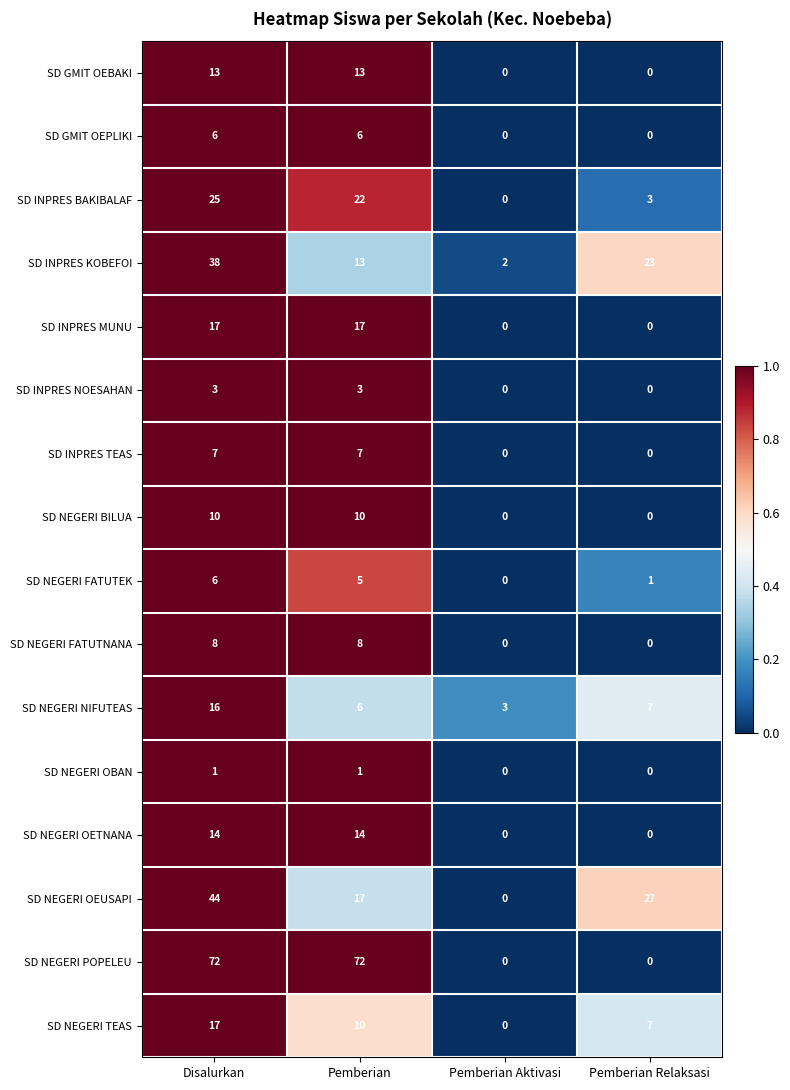

Between Disalurkan and Pemberian Aktivasi, which series saw the biggest shift?

SD NEGERI POPELEU